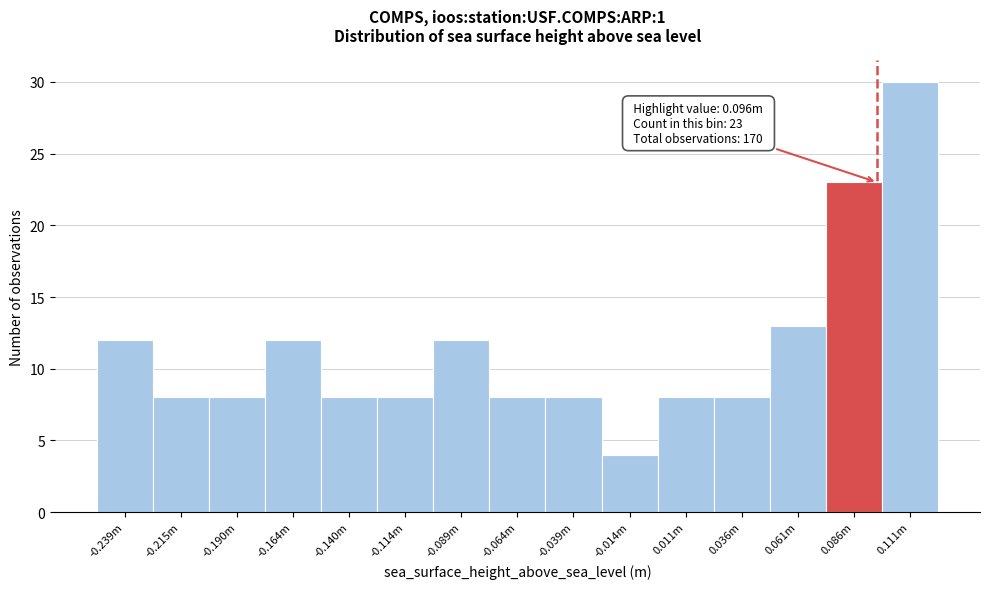

Reading right to left, extract all data points from this chart.

0.111m=30	0.086m=23	0.061m=13	0.036m=8	0.011m=8	-0.014m=4	-0.039m=8	-0.064m=8	-0.089m=12	-0.114m=8	-0.140m=8	-0.164m=12	-0.190m=8	-0.215m=8	-0.239m=12